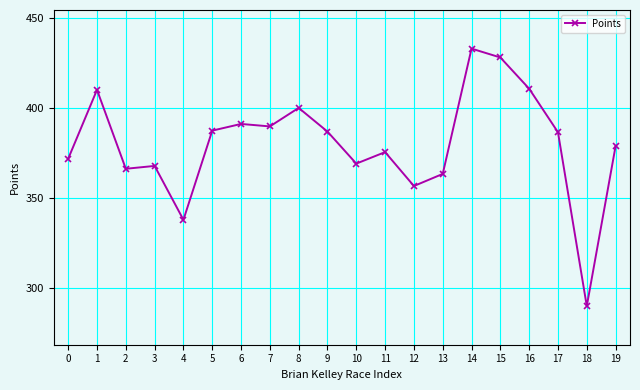

At which category does the chart reach its minimum across all series?

18